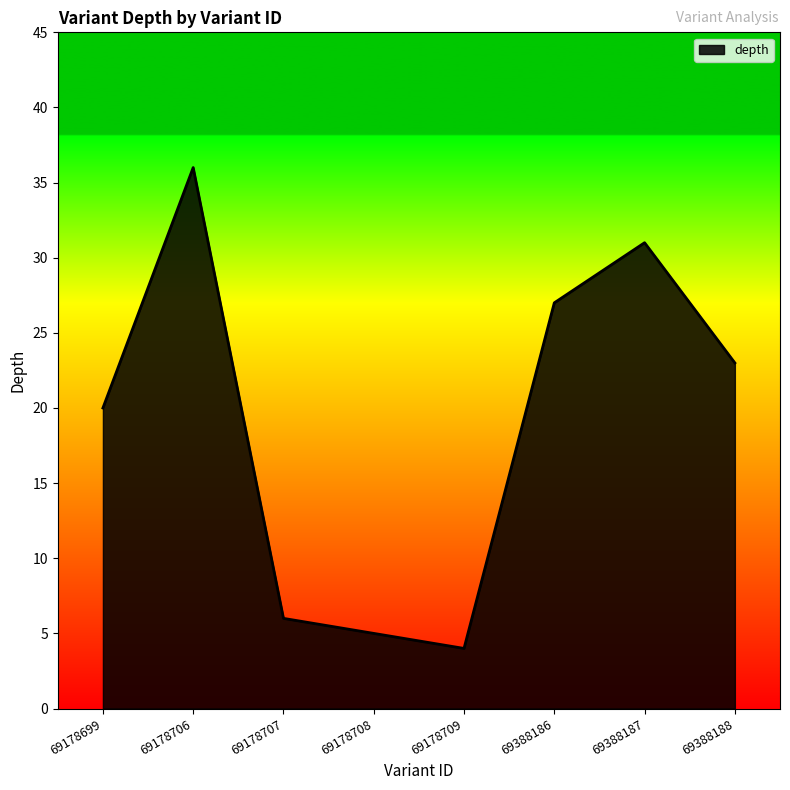

Count the number of categories in the chart.

8